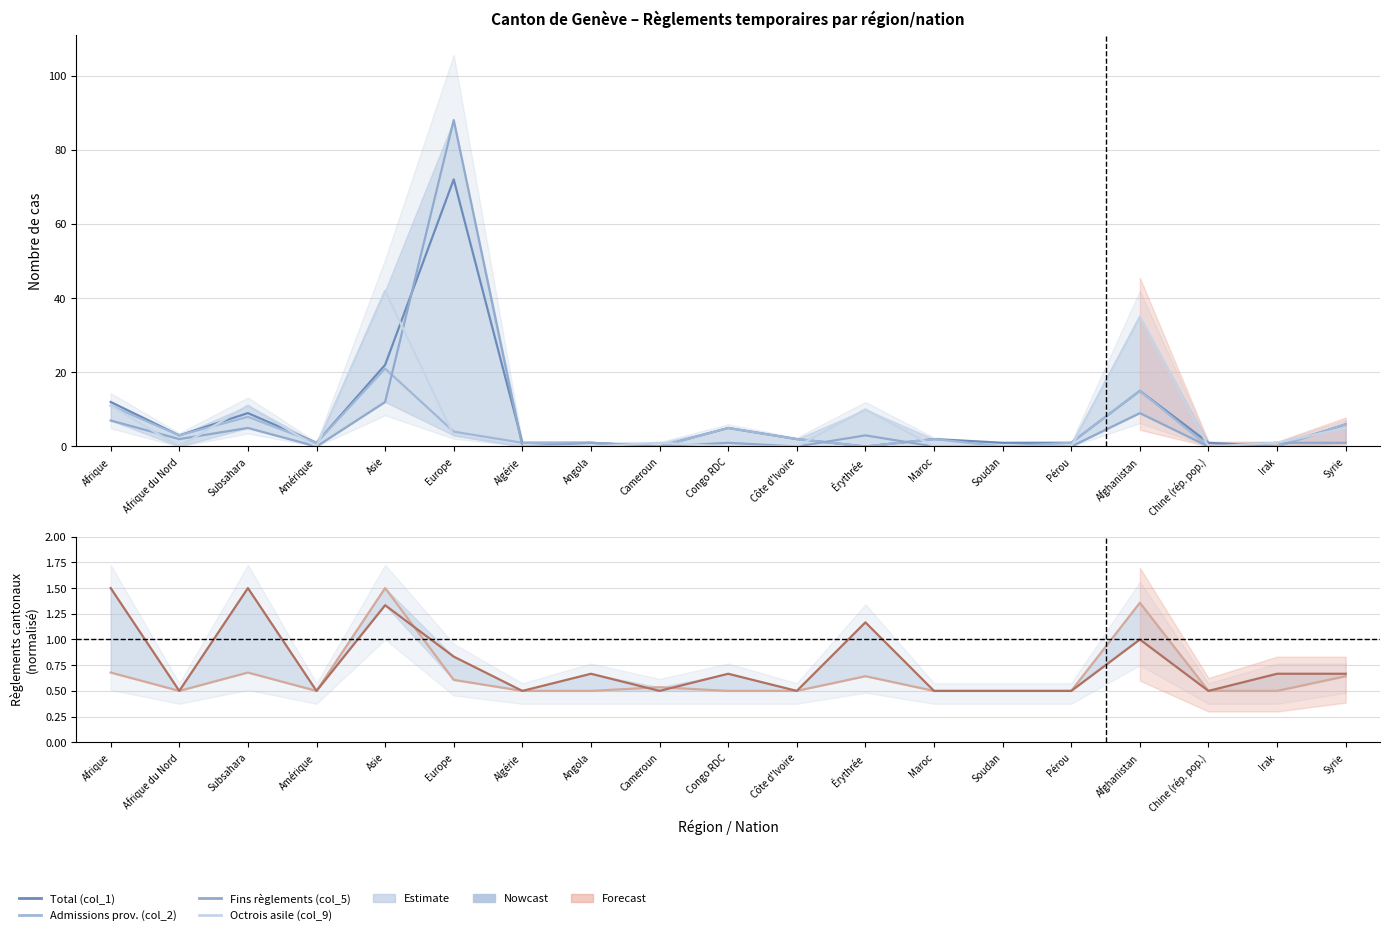

Which series has the largest total across all categories?

Total (col_1)